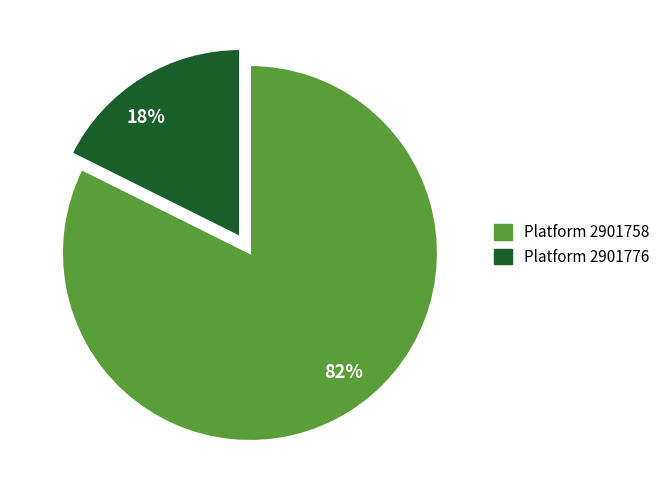

Which slice is the smallest?

18%